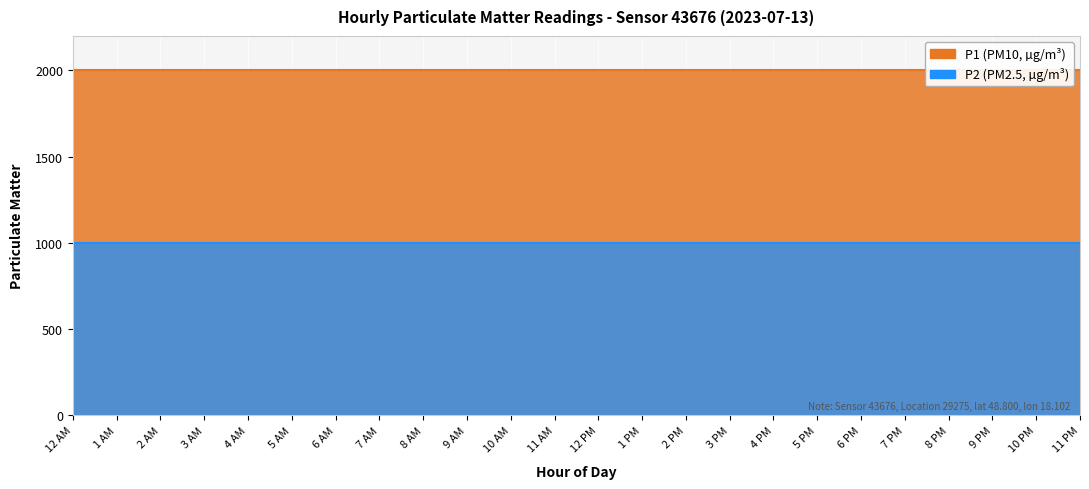

Which series changed the most between 00:33 and 00:36?

P1